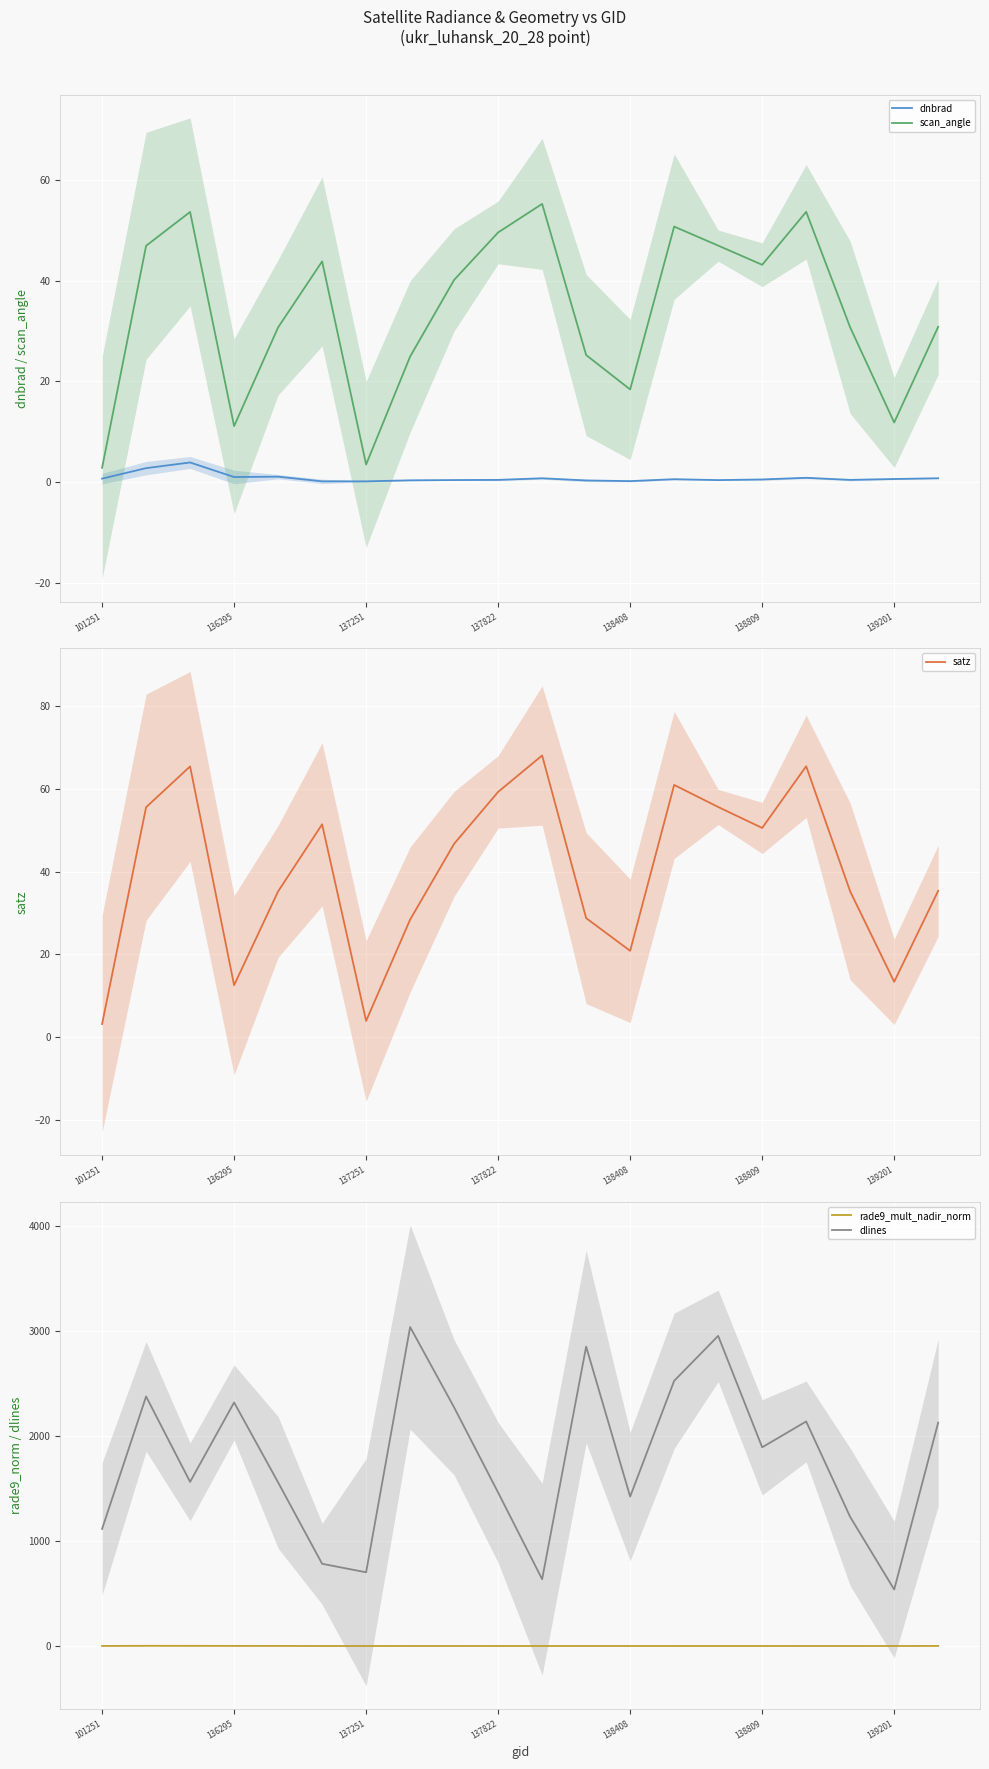

True or false: scan_angle has more than 2 points higher than both neighbors.

True